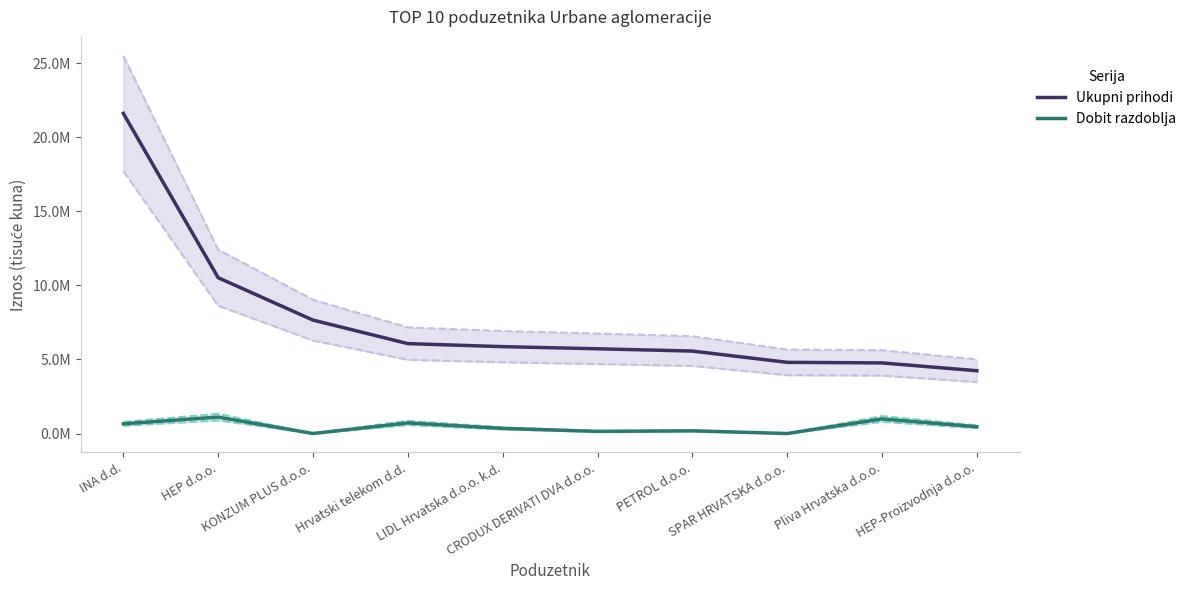

What value does the Dobit razdoblja series have at Pliva Hrvatska d.o.o.?

984428.3